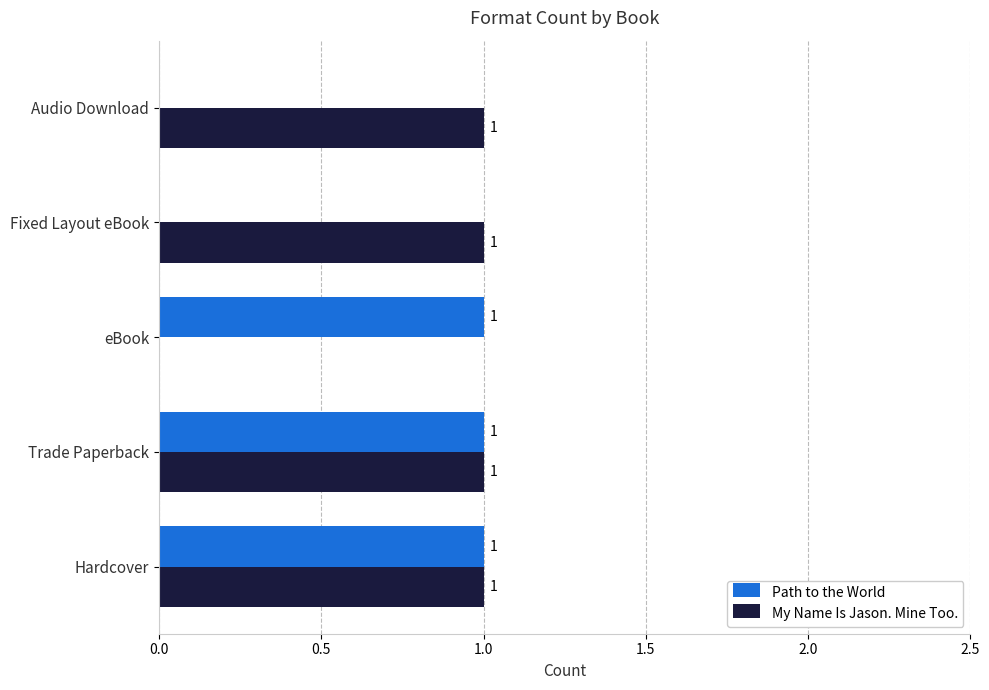

How many Path to the World values are between 0 and 1?

5